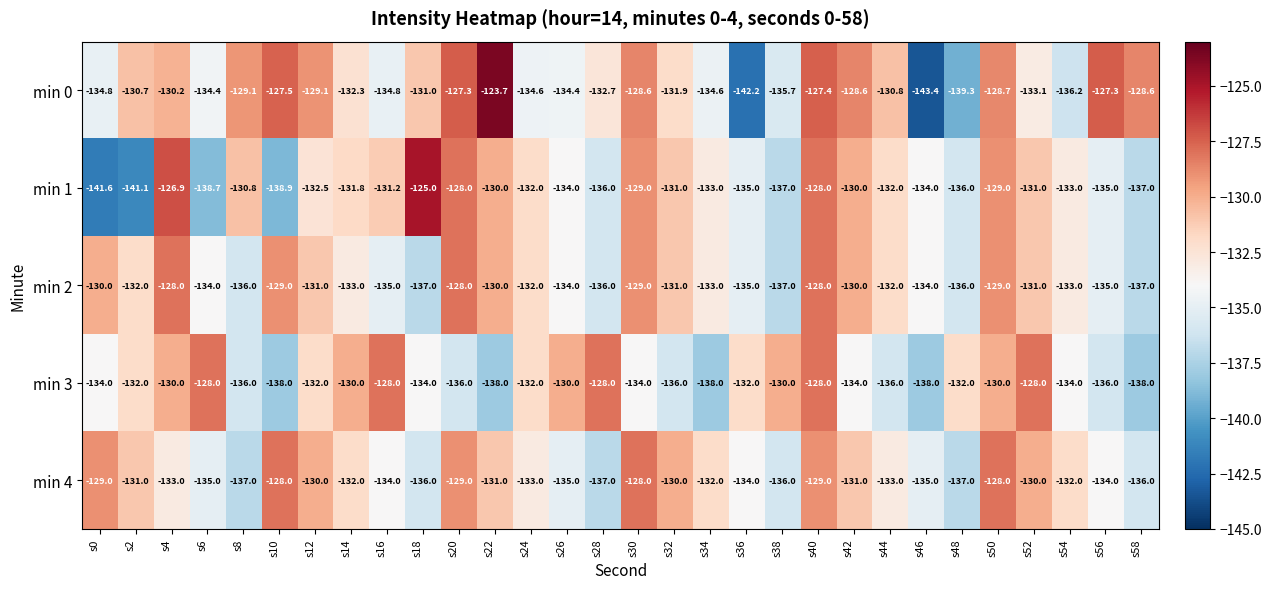

What is the sum of the min 0 values at s10 and s12?

-256.6